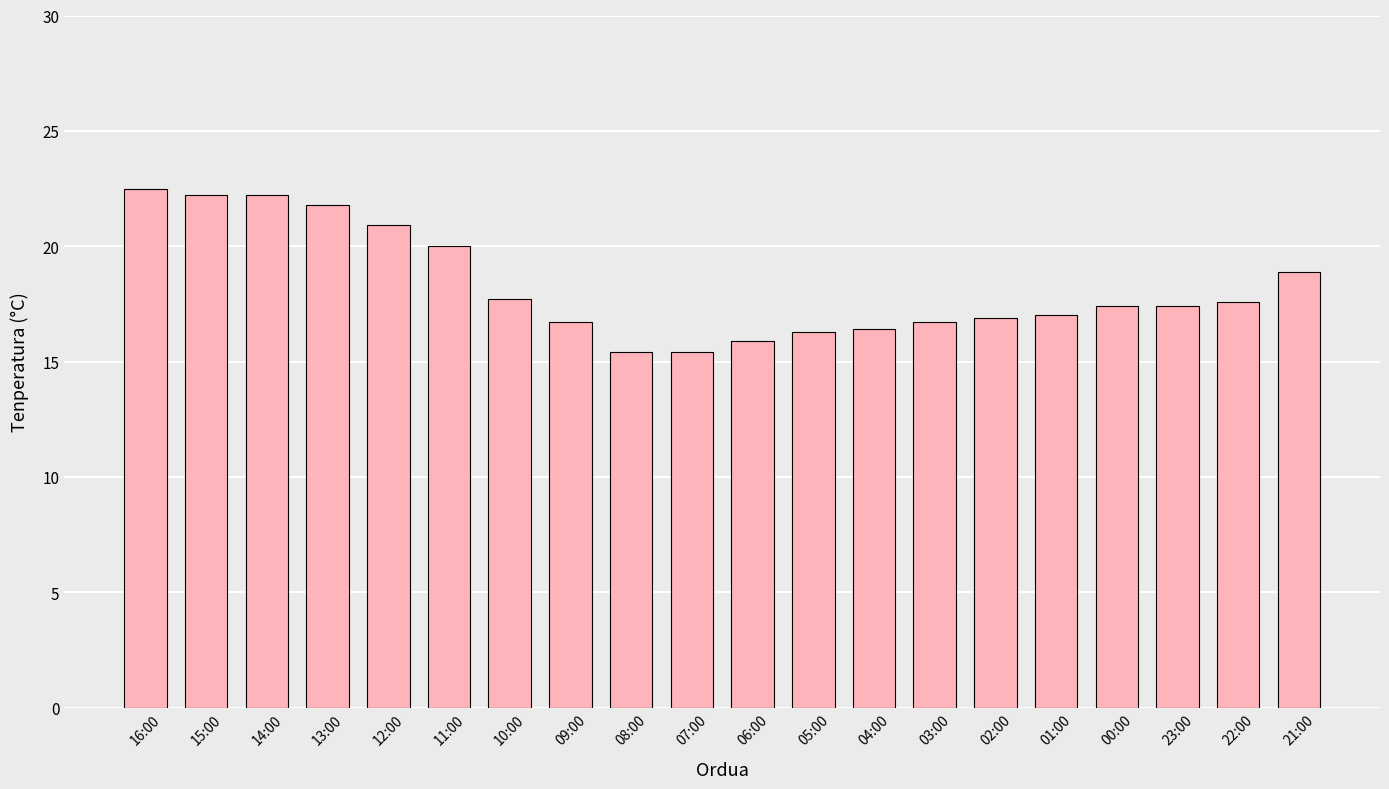

Count the number of data series in this chart.

1